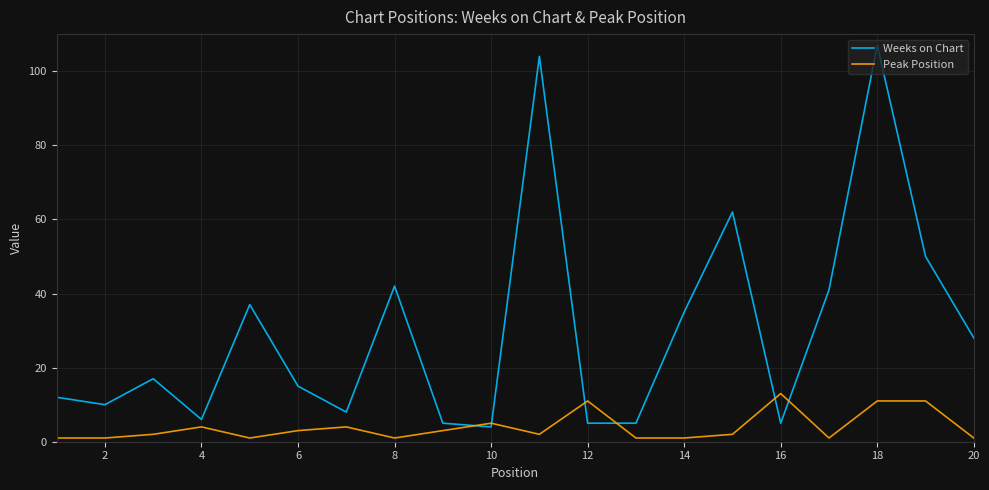

What is the greatest value displayed?

107